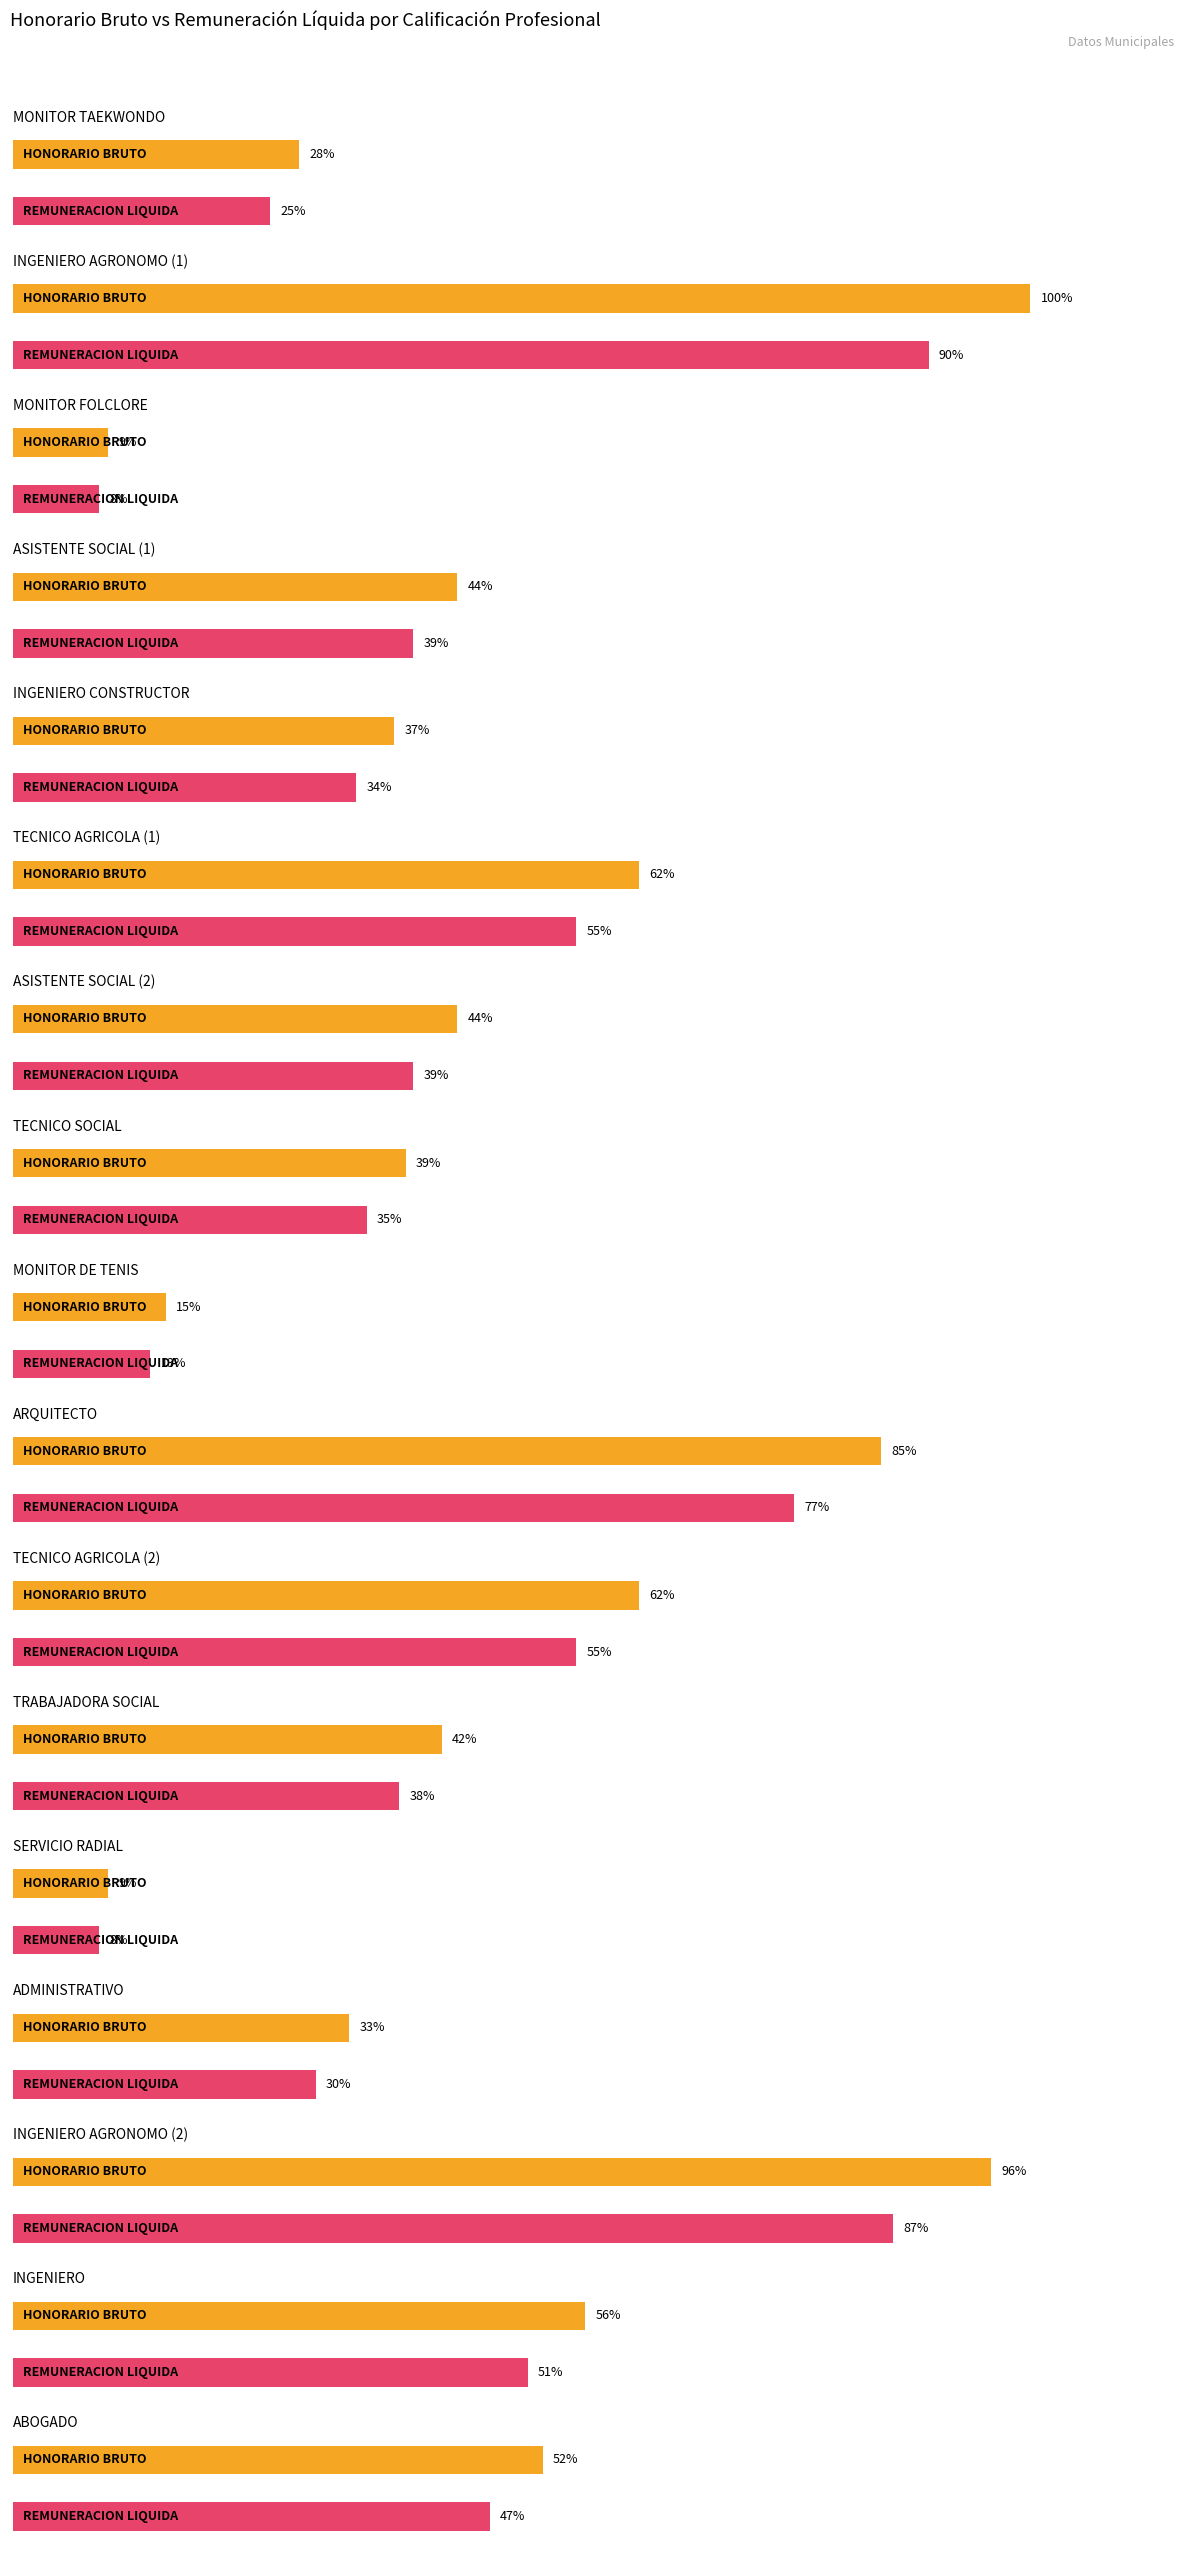

At which label does HONORARIO BRUTO reach its peak?

INGENIERO AGRONOMO (1)